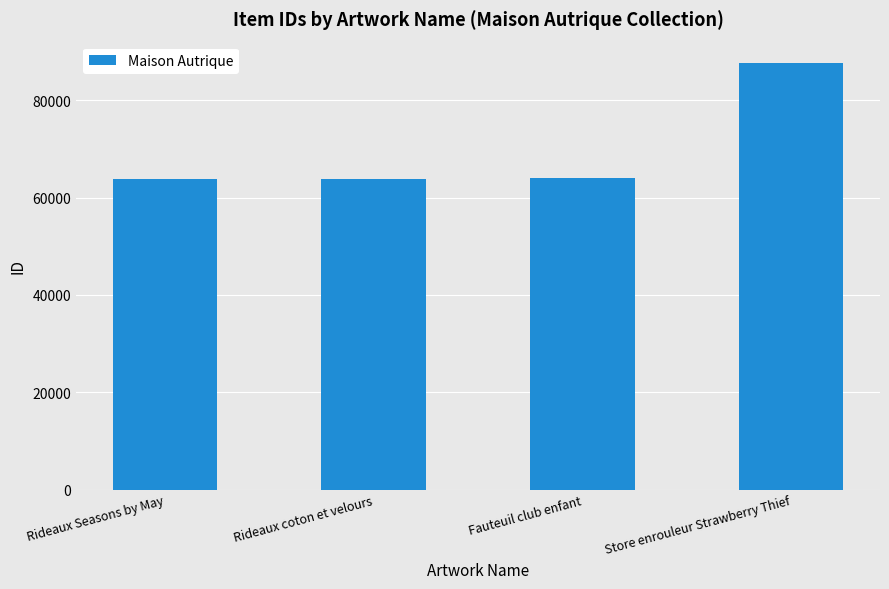

What value does the data have at Fauteuil club enfant?

63932